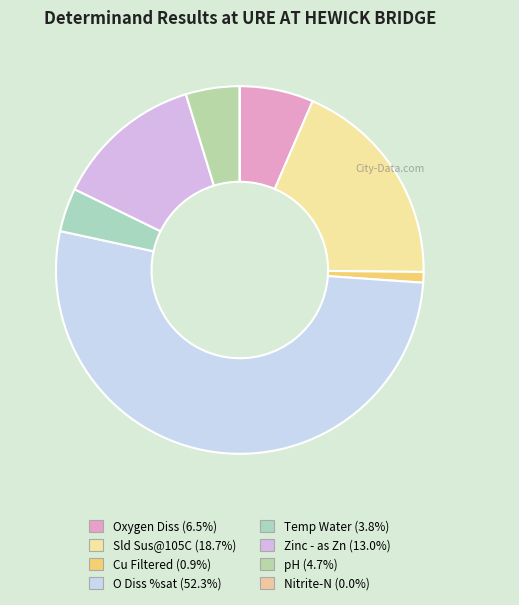

To the nearest percent, what is the average slice percentage?

12%